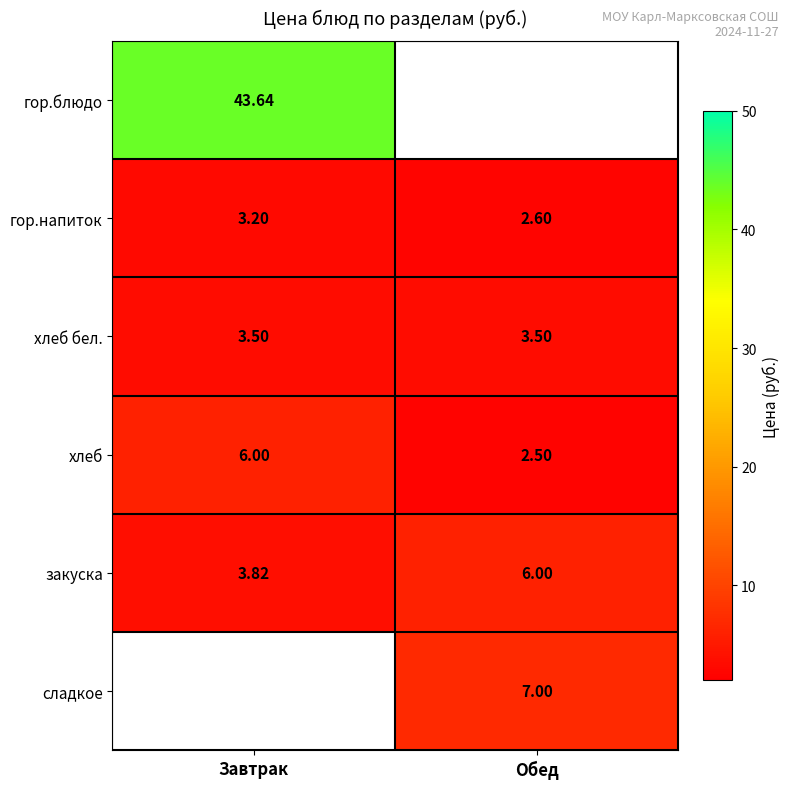

What is the maximum value shown in the chart?

43.6